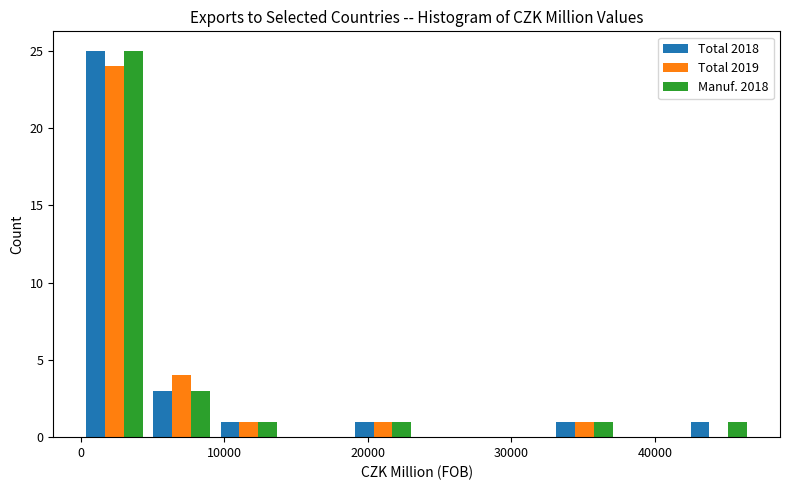

Reading left to right, list every range on the x-axis with the height of the bar of each series over it. Neither the bar edges nor the heights are printed on the chart, so give them approximately, as read against the axes.

0 to 5000: Total 2018=25	Total 2019=24	Manuf. 2018=25
5000 to 9000: Total 2018=3	Total 2019=4	Manuf. 2018=3
9000 to 14000: Total 2018=1	Total 2019=1	Manuf. 2018=1
14000 to 19000: Total 2018=0	Total 2019=0	Manuf. 2018=0
19000 to 23000: Total 2018=1	Total 2019=1	Manuf. 2018=1
23000 to 28000: Total 2018=0	Total 2019=0	Manuf. 2018=0
28000 to 33000: Total 2018=0	Total 2019=0	Manuf. 2018=0
33000 to 37000: Total 2018=1	Total 2019=1	Manuf. 2018=1
37000 to 42000: Total 2018=0	Total 2019=0	Manuf. 2018=0
42000 to 47000: Total 2018=1	Total 2019=0	Manuf. 2018=1